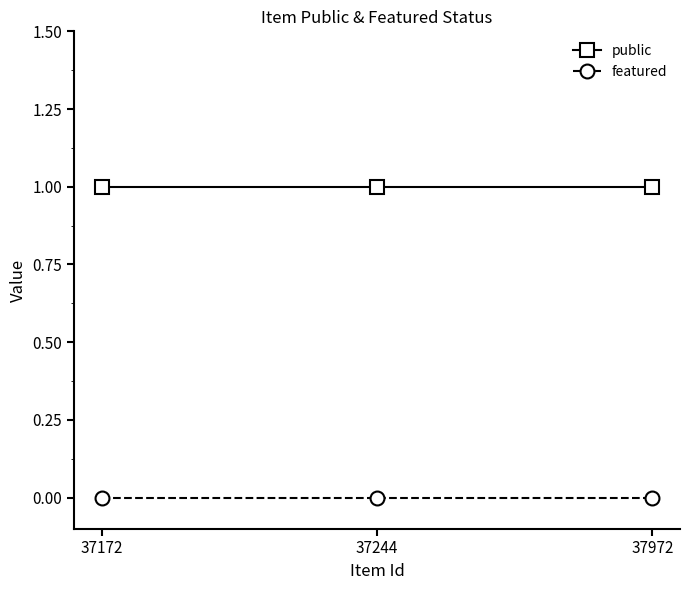

The value of featured at 37972 is 0. True or false?

True